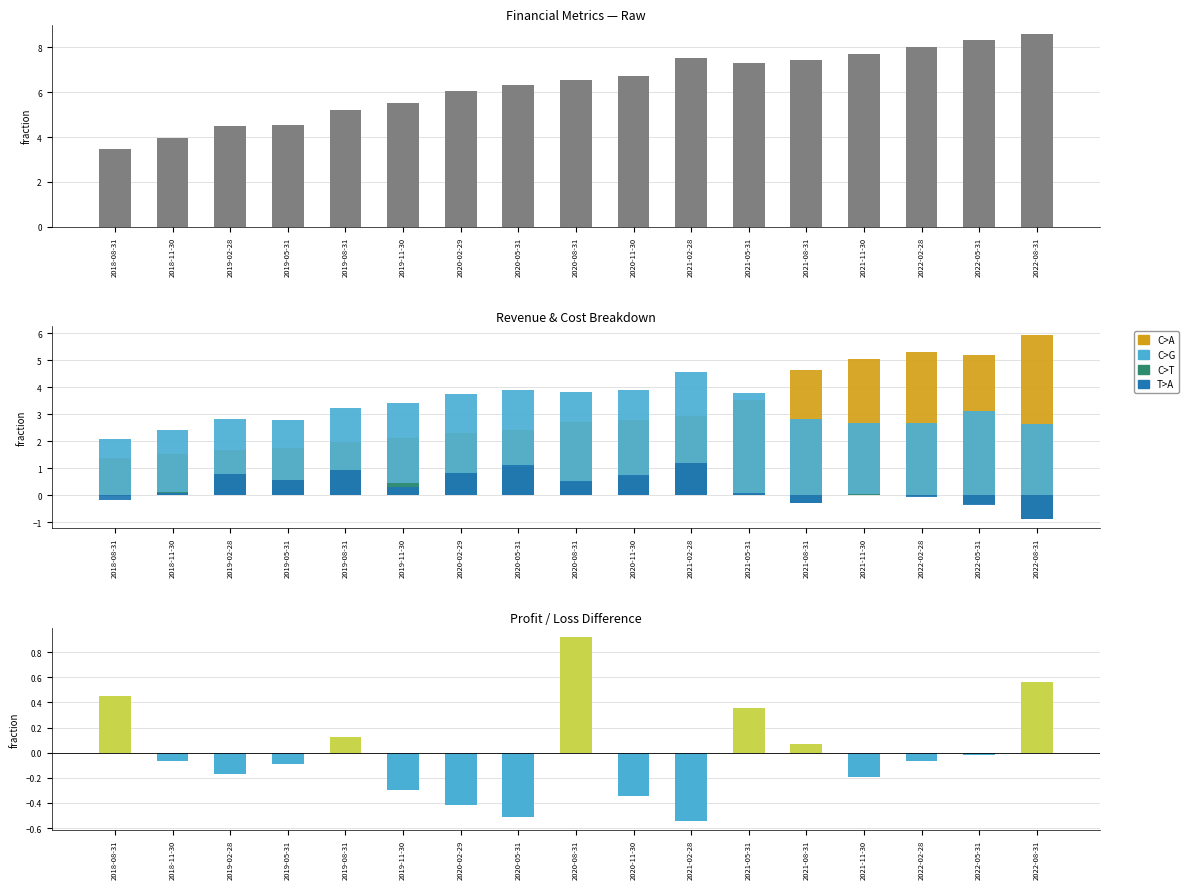

Which series has the widest spread of values?

Revenue